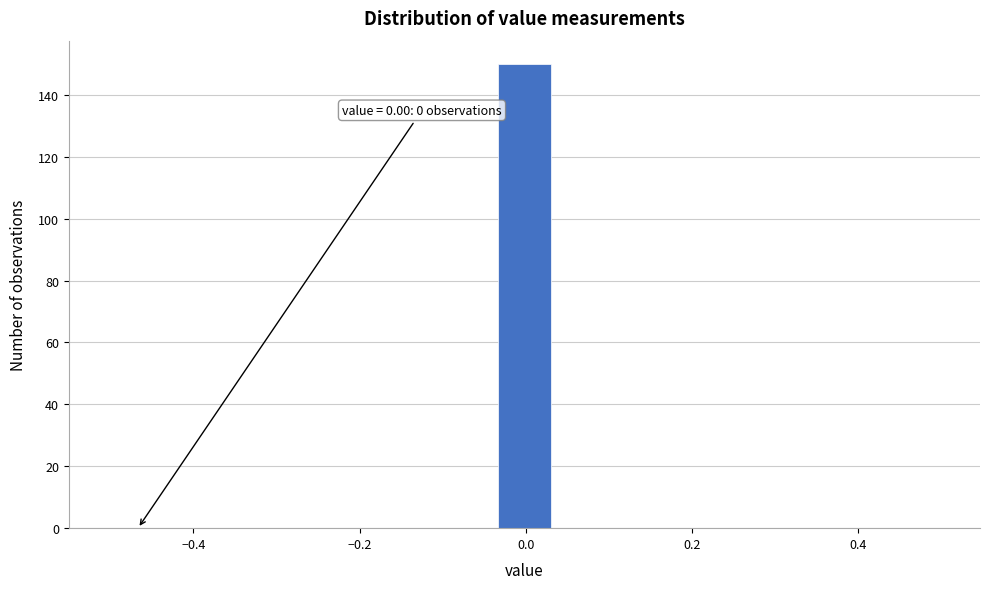

Around what value on the x-axis is the tallest bar? Give the approximate position of its centre, as read against the axis.

0.00